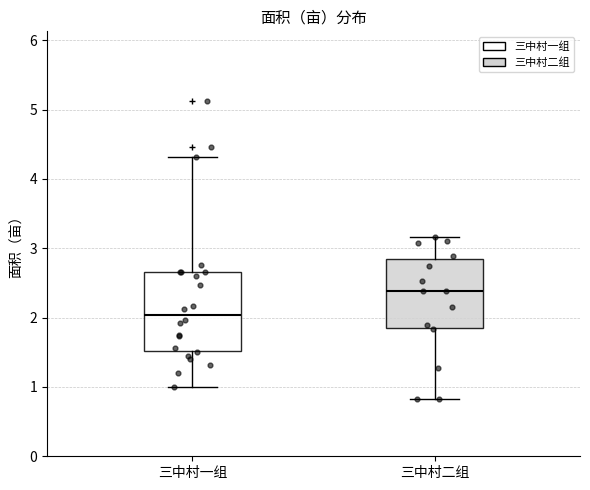

Comparing the boxes themselves (not the whiskers), which one is the tallest?

三中村一组